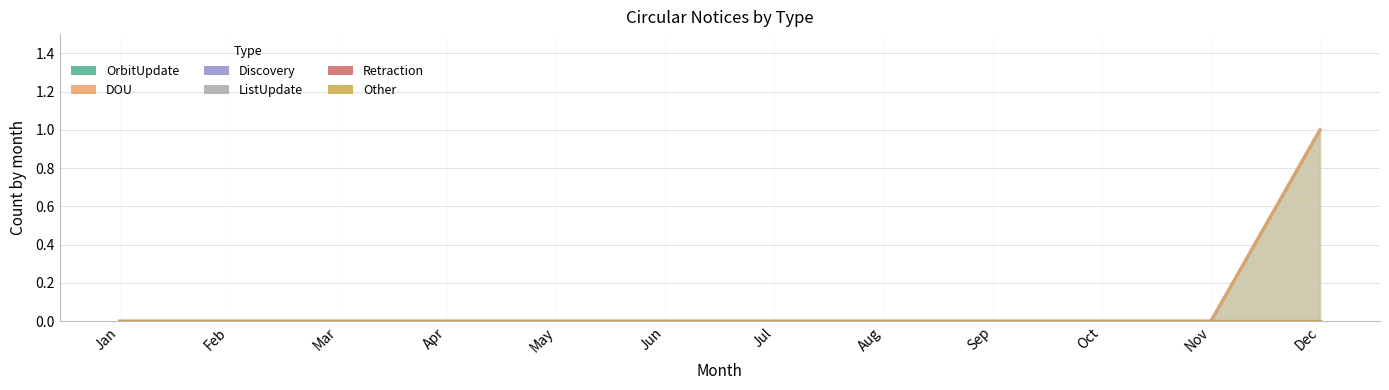

Reading left to right, extract all data points from this chart.

OrbitUpdate: Jan=0	Feb=0	Mar=0	Apr=0	May=0	Jun=0	Jul=0	Aug=0	Sep=0	Oct=0	Nov=0	Dec=1
DOU: Jan=0	Feb=0	Mar=0	Apr=0	May=0	Jun=0	Jul=0	Aug=0	Sep=0	Oct=0	Nov=0	Dec=1
Discovery: Jan=0	Feb=0	Mar=0	Apr=0	May=0	Jun=0	Jul=0	Aug=0	Sep=0	Oct=0	Nov=0	Dec=0
ListUpdate: Jan=0	Feb=0	Mar=0	Apr=0	May=0	Jun=0	Jul=0	Aug=0	Sep=0	Oct=0	Nov=0	Dec=0
Retraction: Jan=0	Feb=0	Mar=0	Apr=0	May=0	Jun=0	Jul=0	Aug=0	Sep=0	Oct=0	Nov=0	Dec=0
Other: Jan=0	Feb=0	Mar=0	Apr=0	May=0	Jun=0	Jul=0	Aug=0	Sep=0	Oct=0	Nov=0	Dec=0